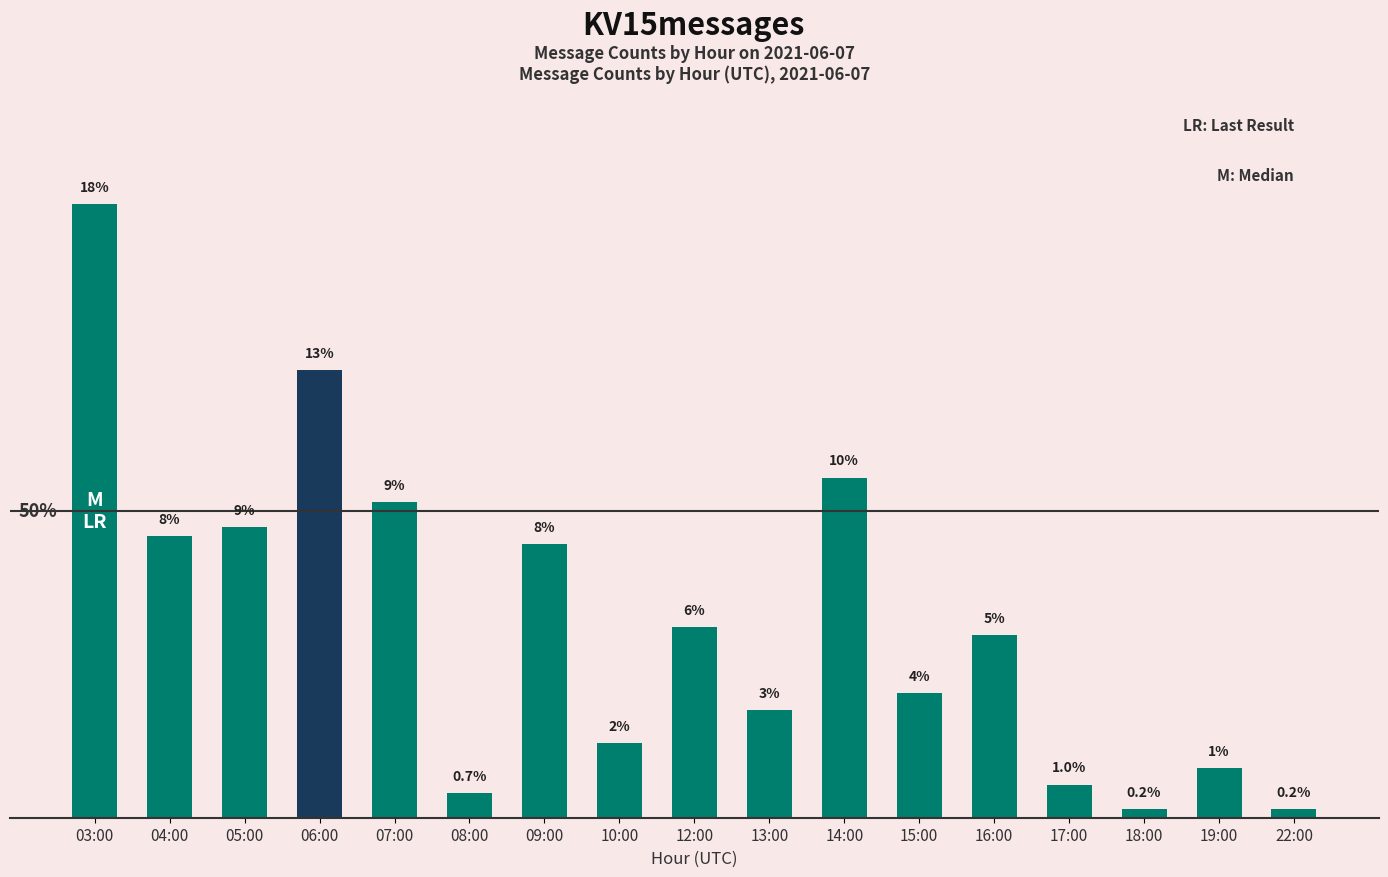

What is the label of the 10th bar from the left?

13:00